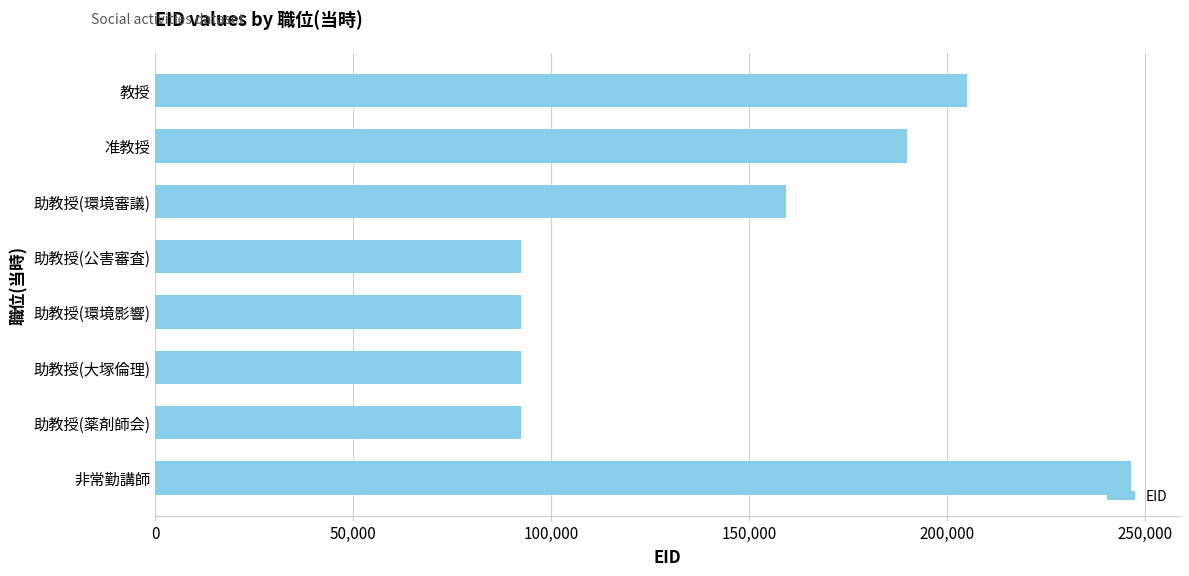

Where is the data nearest to the value 169432?

助教授(環境審議)